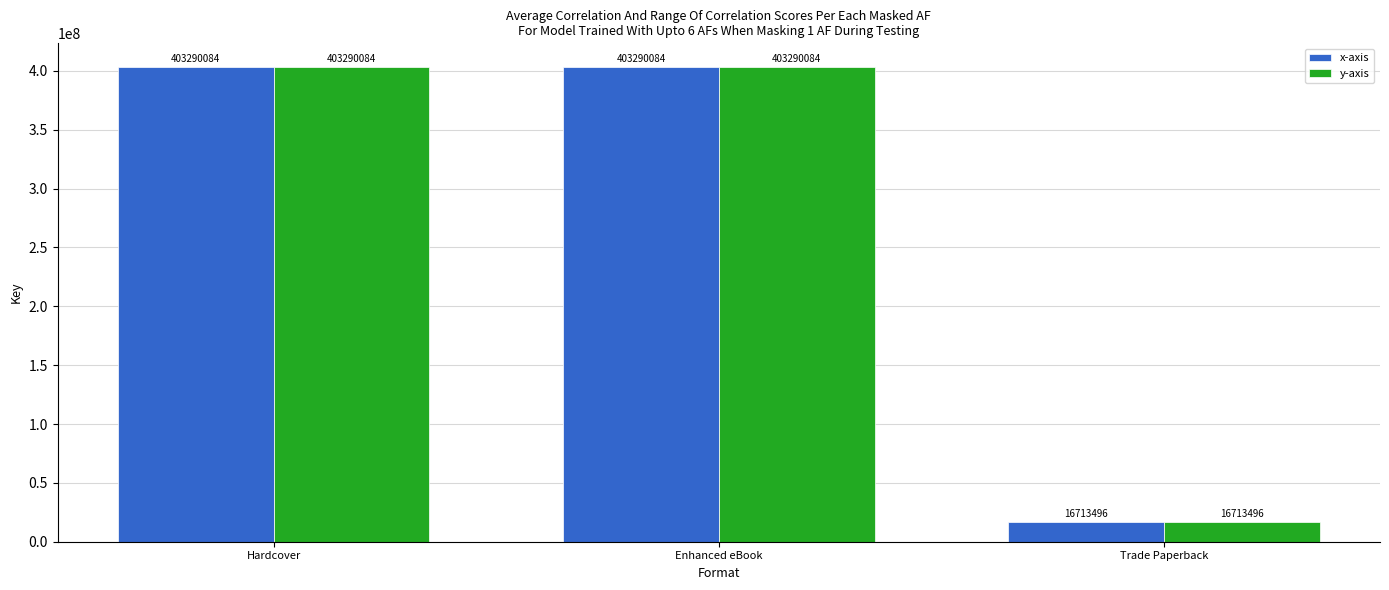

How many data points does each series have?

3